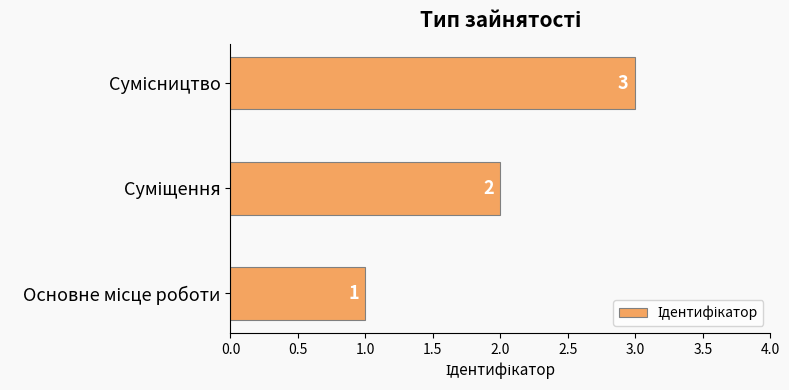

What is the maximum value shown in the chart?

3